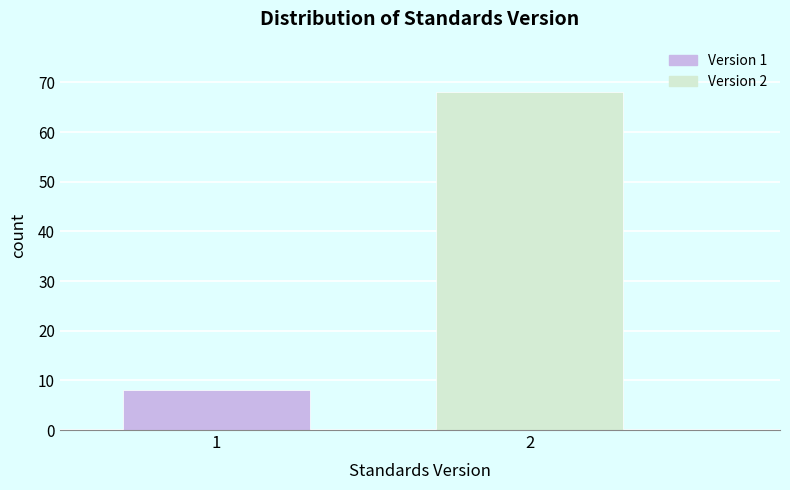

Reading left to right, list all the values displayed in this chart.

8	68